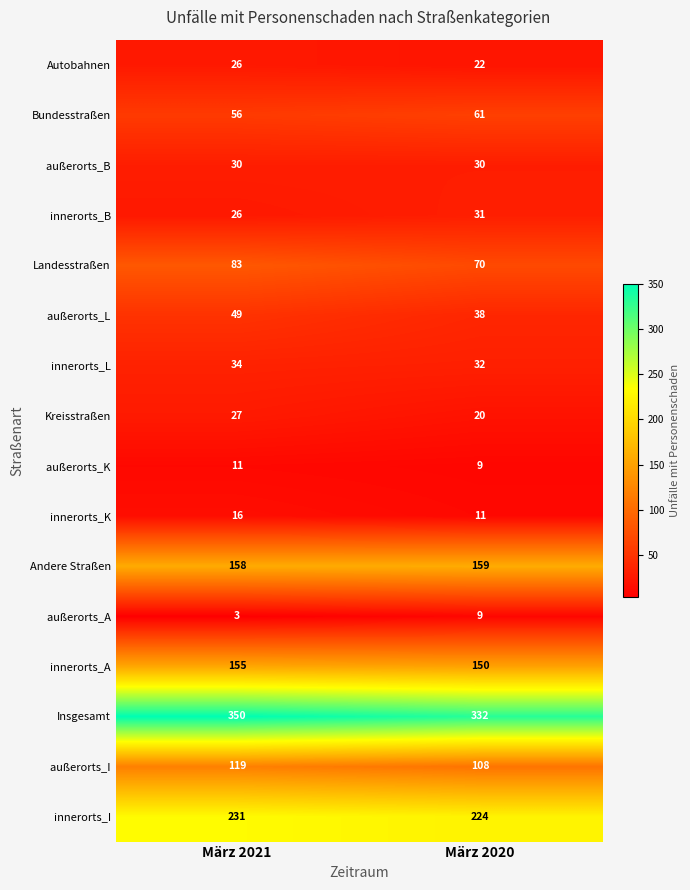

The Autobahnen series shows 22 at März 2020. True or false?

True